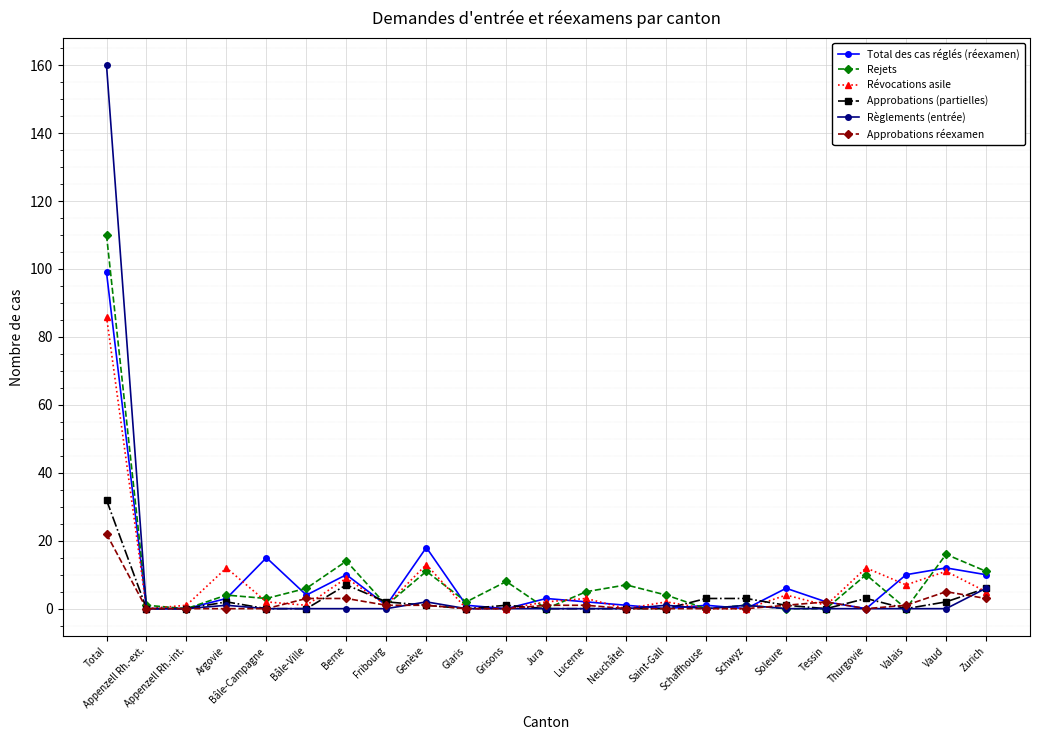

Reading left to right, extract all data points from this chart.

Total des cas réglés (réexamen): Total=99	Appenzell Rh.-ext.=0	Appenzell Rh.-int.=0	Argovie=3	Bâle-Campagne=15	Bâle-Ville=4	Berne=10	Fribourg=1	Genève=18	Glaris=1	Grisons=0	Jura=3	Lucerne=2	Neuchâtel=1	Saint-Gall=0	Schaffhouse=1	Schwyz=0	Soleure=6	Tessin=2	Thurgovie=0	Valais=10	Vaud=12	Zurich=10
Rejets: Total=110	Appenzell Rh.-ext.=1	Appenzell Rh.-int.=0	Argovie=4	Bâle-Campagne=3	Bâle-Ville=6	Berne=14	Fribourg=1	Genève=11	Glaris=2	Grisons=8	Jura=0	Lucerne=5	Neuchâtel=7	Saint-Gall=4	Schaffhouse=0	Schwyz=1	Soleure=0	Tessin=0	Thurgovie=10	Valais=0	Vaud=16	Zurich=11
Révocations asile: Total=86	Appenzell Rh.-ext.=0	Appenzell Rh.-int.=1	Argovie=12	Bâle-Campagne=2	Bâle-Ville=1	Berne=9	Fribourg=1	Genève=13	Glaris=0	Grisons=0	Jura=2	Lucerne=3	Neuchâtel=0	Saint-Gall=2	Schaffhouse=0	Schwyz=0	Soleure=4	Tessin=1	Thurgovie=12	Valais=7	Vaud=11	Zurich=5
Approbations (partielles): Total=32	Appenzell Rh.-ext.=0	Appenzell Rh.-int.=0	Argovie=2	Bâle-Campagne=0	Bâle-Ville=0	Berne=7	Fribourg=2	Genève=1	Glaris=0	Grisons=1	Jura=0	Lucerne=0	Neuchâtel=0	Saint-Gall=0	Schaffhouse=3	Schwyz=3	Soleure=1	Tessin=0	Thurgovie=3	Valais=0	Vaud=2	Zurich=6
Règlements (entrée): Total=160	Appenzell Rh.-ext.=0	Appenzell Rh.-int.=0	Argovie=1	Bâle-Campagne=0	Bâle-Ville=0	Berne=0	Fribourg=0	Genève=2	Glaris=0	Grisons=0	Jura=0	Lucerne=0	Neuchâtel=0	Saint-Gall=1	Schaffhouse=0	Schwyz=1	Soleure=0	Tessin=0	Thurgovie=0	Valais=0	Vaud=0	Zurich=6
Approbations réexamen: Total=22	Appenzell Rh.-ext.=0	Appenzell Rh.-int.=0	Argovie=0	Bâle-Campagne=0	Bâle-Ville=3	Berne=3	Fribourg=1	Genève=1	Glaris=0	Grisons=0	Jura=1	Lucerne=1	Neuchâtel=0	Saint-Gall=0	Schaffhouse=0	Schwyz=0	Soleure=1	Tessin=2	Thurgovie=0	Valais=1	Vaud=5	Zurich=3